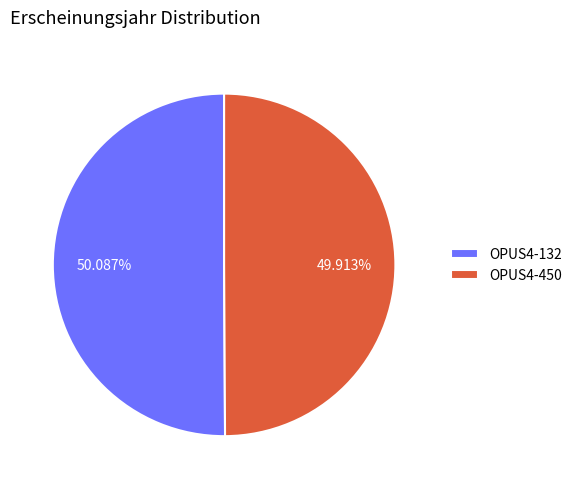

Approximately how many times larger is the value at OPUS4-450 compared to OPUS4-132?

1.0